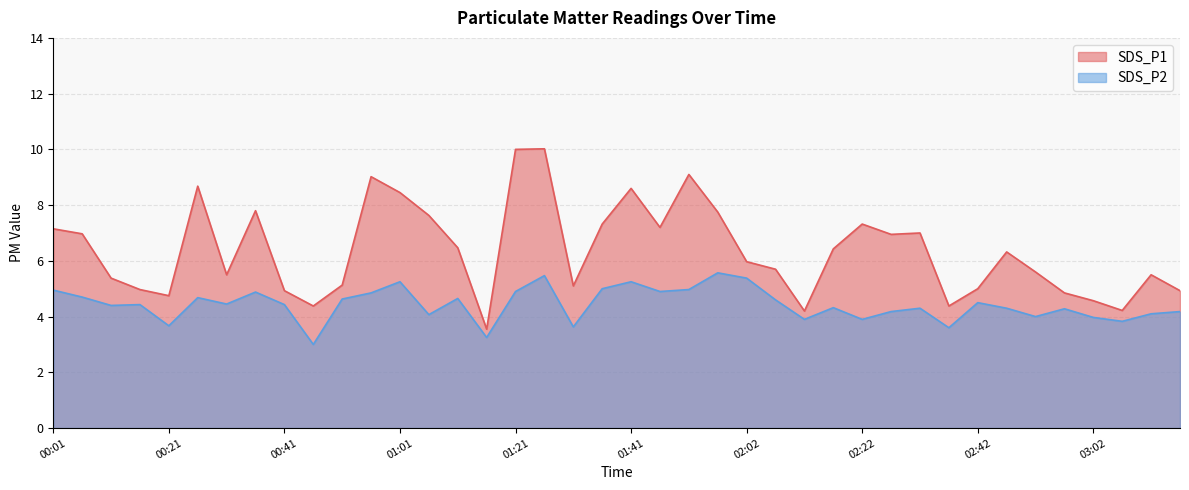

Reading left to right, extract all data points from this chart.

SDS_P1: 7.2	7.0	5.4	5.0	4.8	8.7	5.5	7.8	4.9	4.4	5.1	9.0	8.4	7.6	6.5	3.5	10.0	10.0	5.1	7.3	8.6	7.2	9.1	7.8	6.0	5.7	4.2	6.4	7.3	7.0	7.0	4.4	5.0	6.3	5.6	4.8	4.6	4.2	5.5	4.9
SDS_P2: 5.0	4.7	4.4	4.4	3.7	4.7	4.5	4.9	4.4	3.0	4.6	4.8	5.2	4.1	4.7	3.2	4.9	5.5	3.6	5.0	5.2	4.9	5.0	5.6	5.4	4.6	3.9	4.3	3.9	4.2	4.3	3.6	4.5	4.3	4.0	4.3	4.0	3.8	4.1	4.2